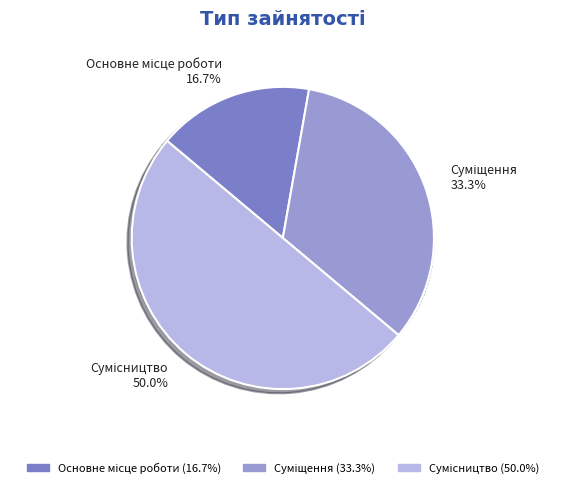

Count the number of slices in the pie.

3